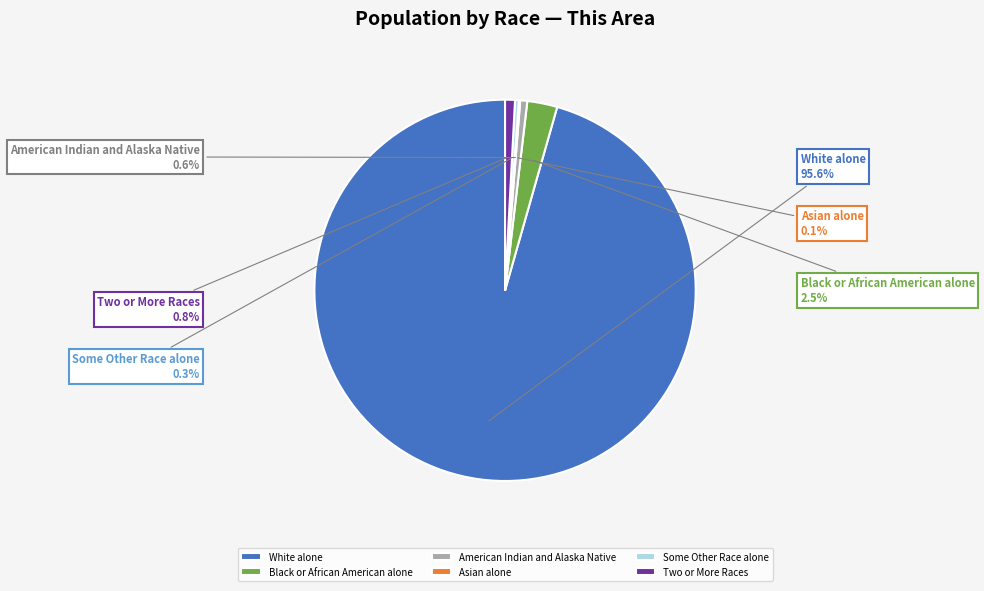

To the nearest percent, what is the average slice percentage?

17%